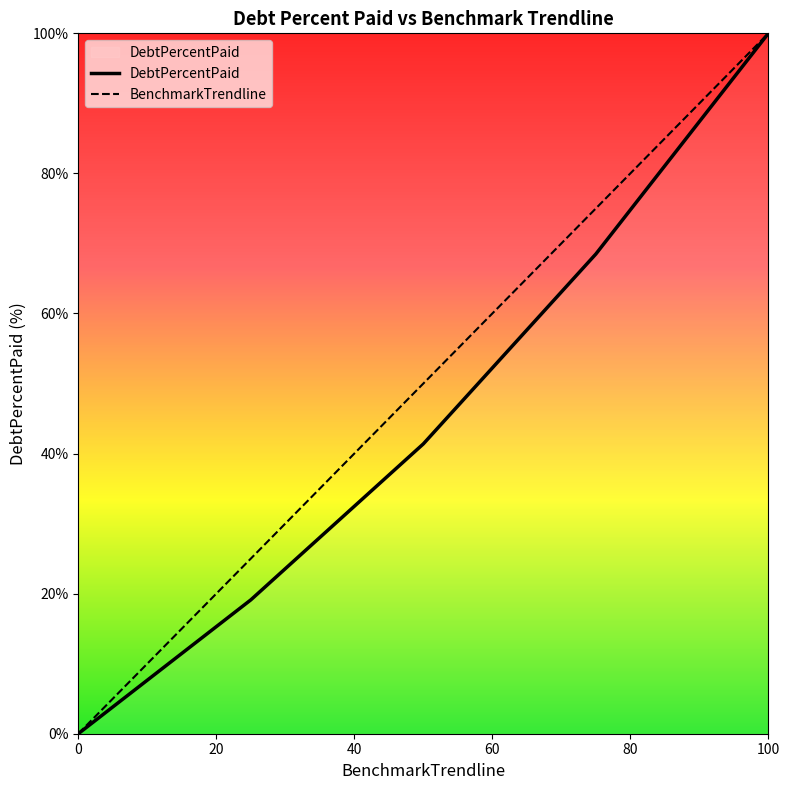

Which series has the largest total across all categories?

BenchmarkTrendline